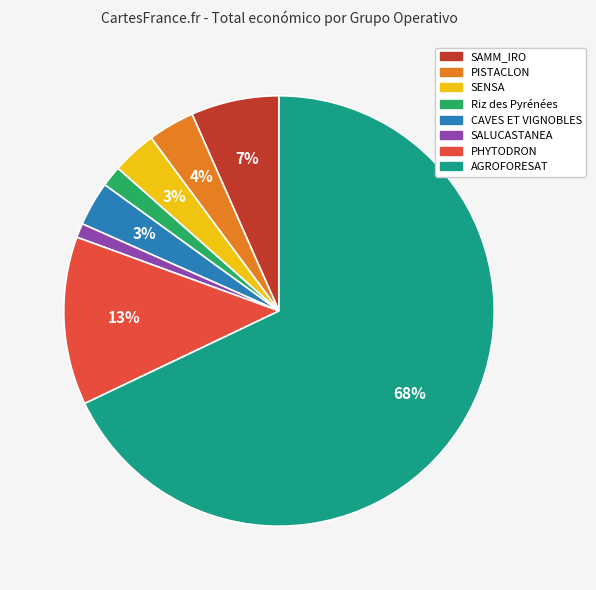

Which has a higher value, SALUCASTANEA or CAVES ET VIGNOBLES?

CAVES ET VIGNOBLES